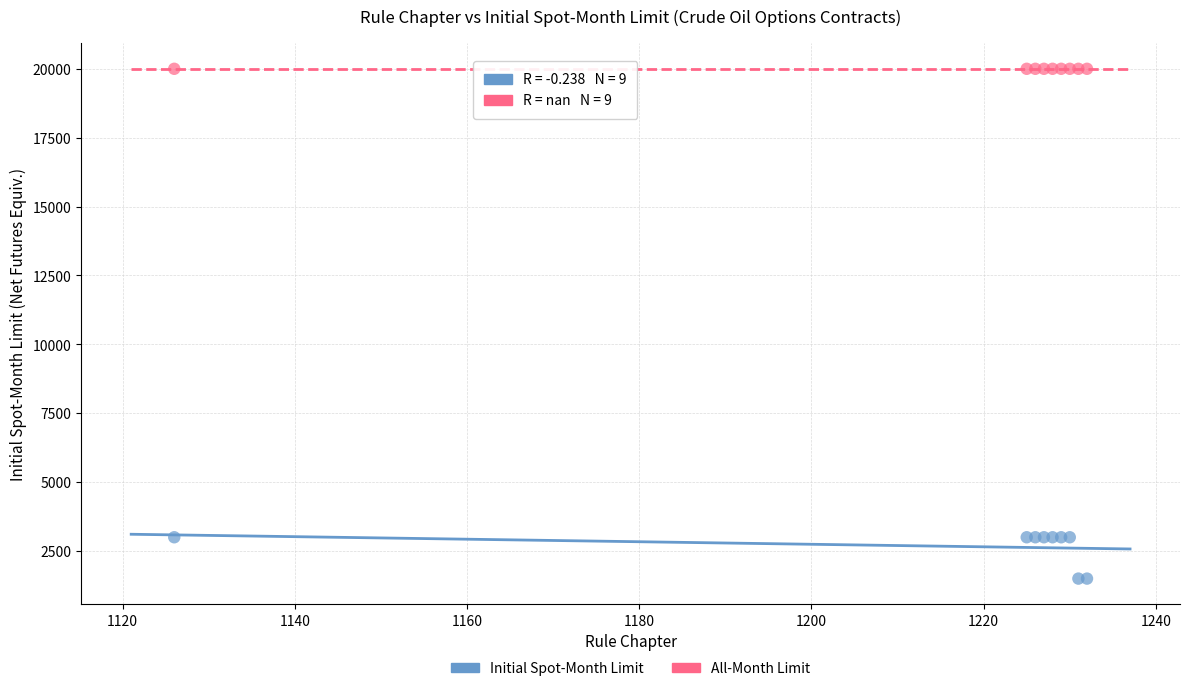

What are all the series names shown in the legend?

Initial Spot-Month Limit, All-Month Limit